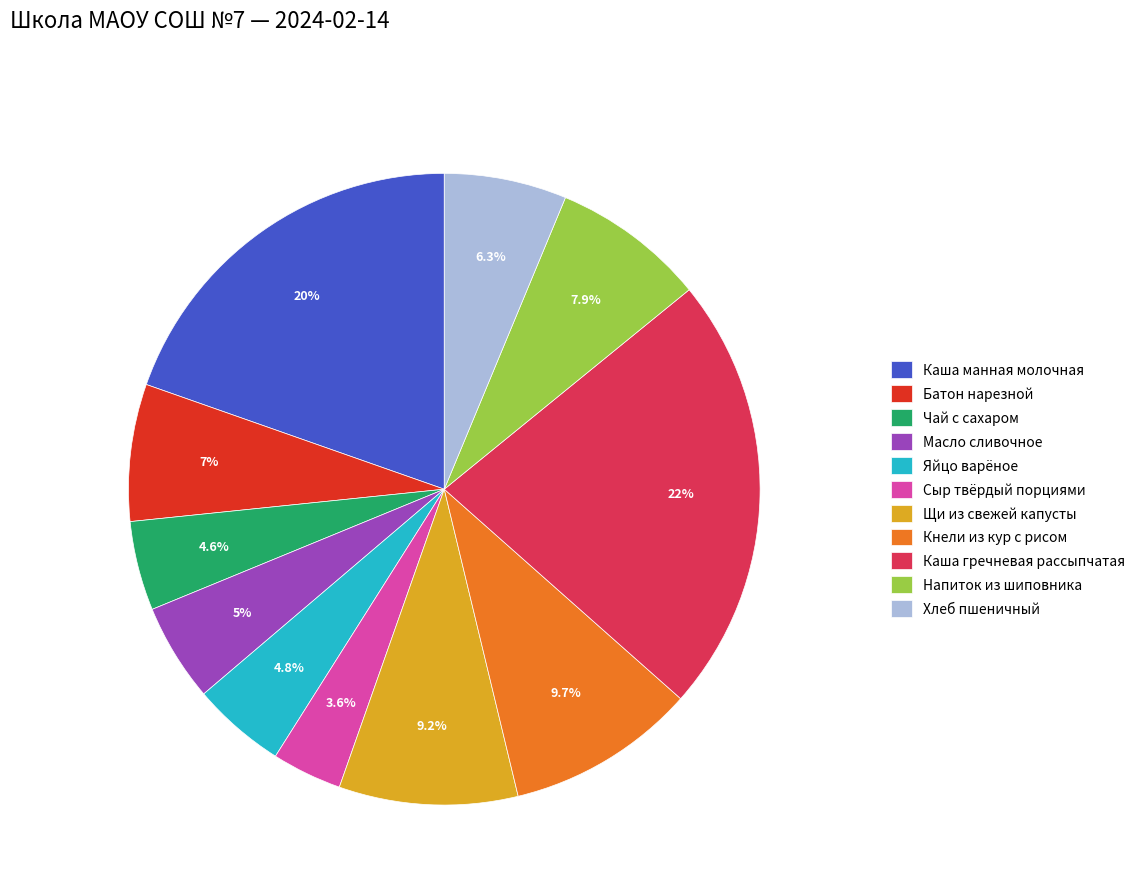

The Масло сливочное slice represents 16% of the pie. True or false?

False